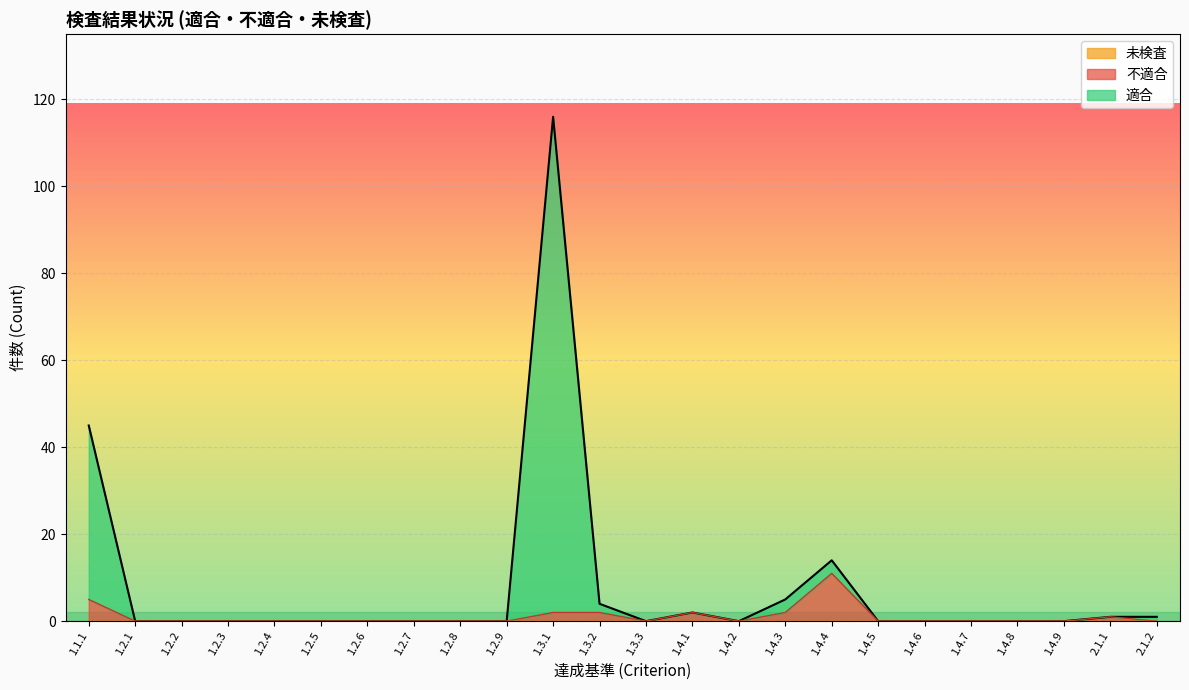

How many lines are shown in the chart?

3